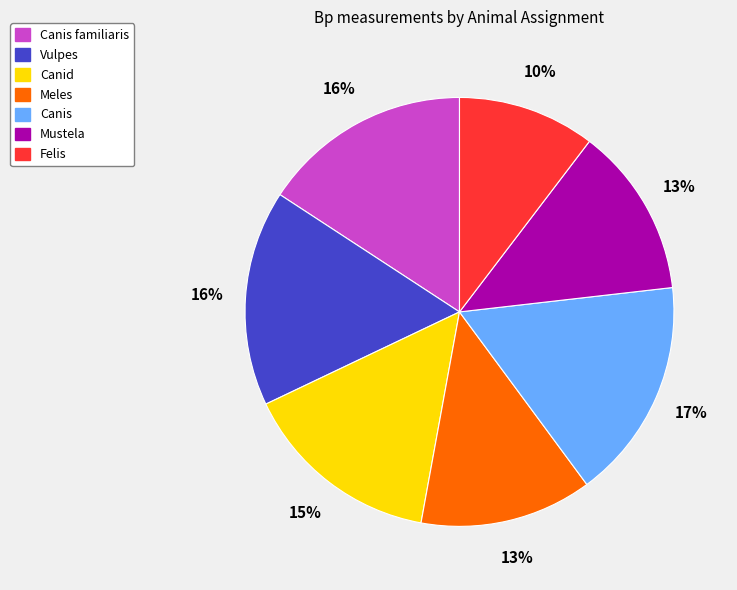

Is there any slice that represents more than half of the pie?

No